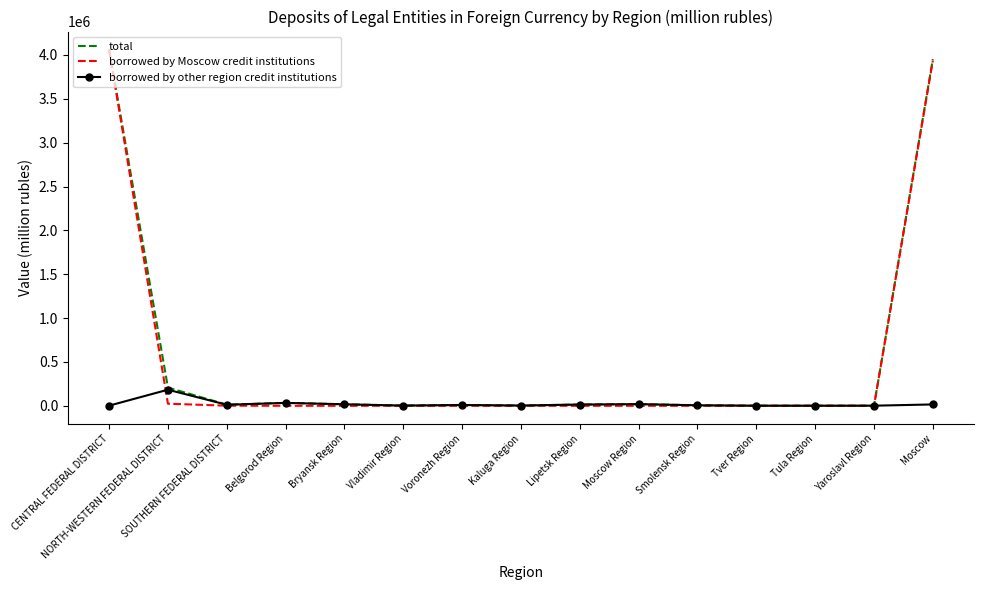

At which label is borrowed by Moscow credit institutions closest to 2030844?

Moscow